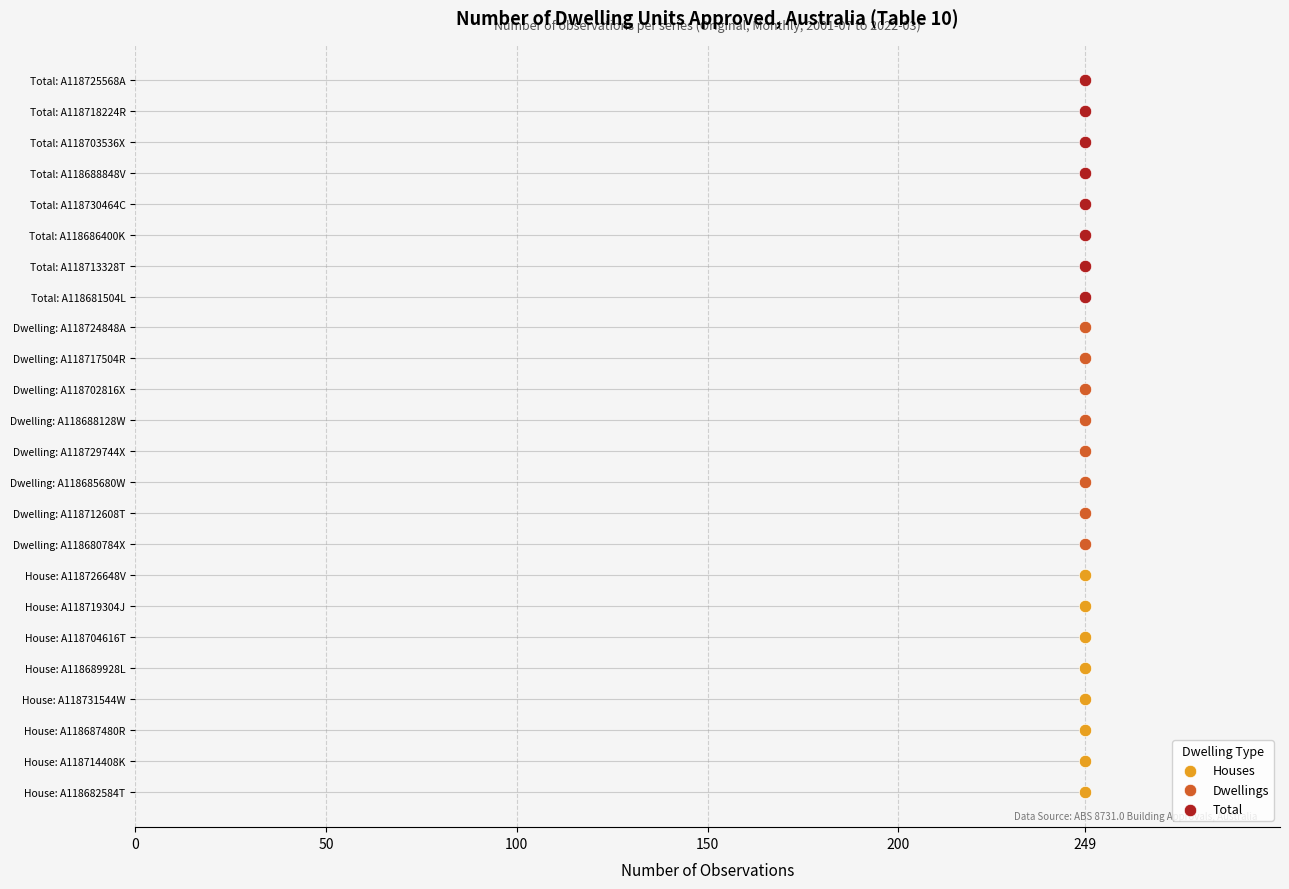

Is the value of Total at 249 greater than the value of Dwellings at 249?

Yes